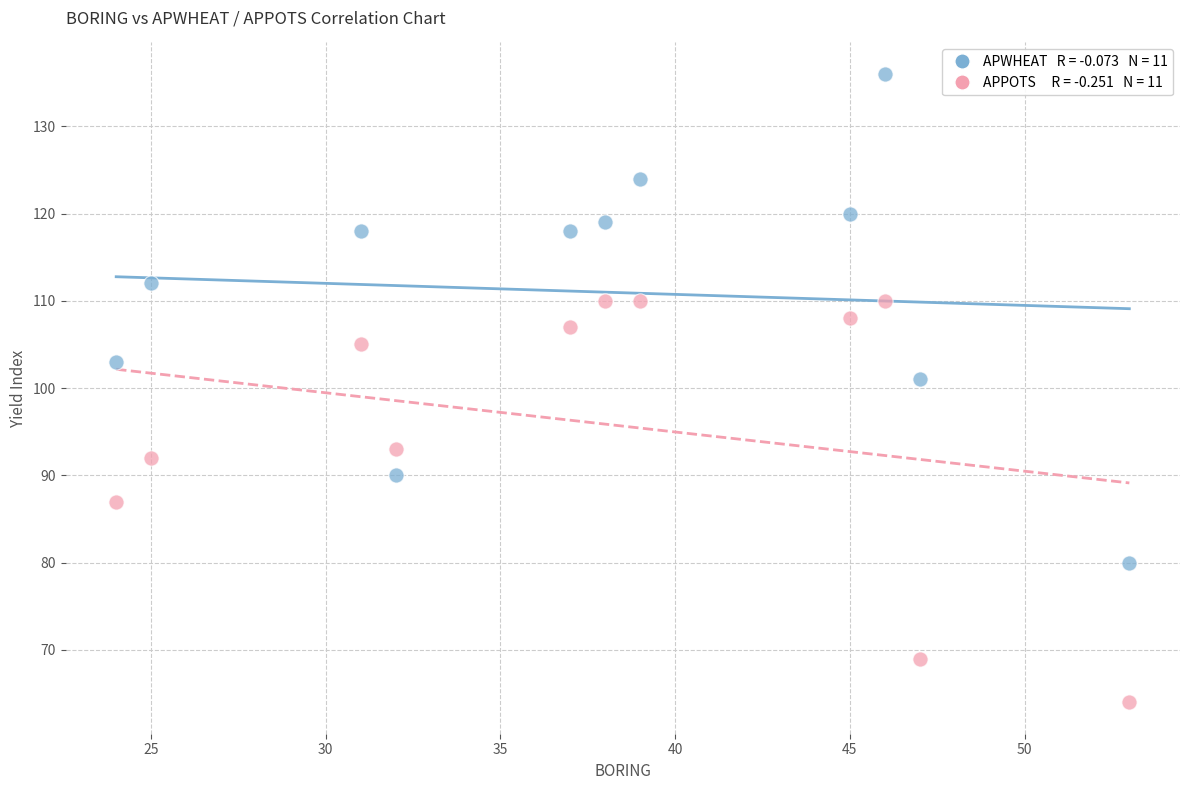

Across all data points, what is the range of Y values (max minus min)?

72